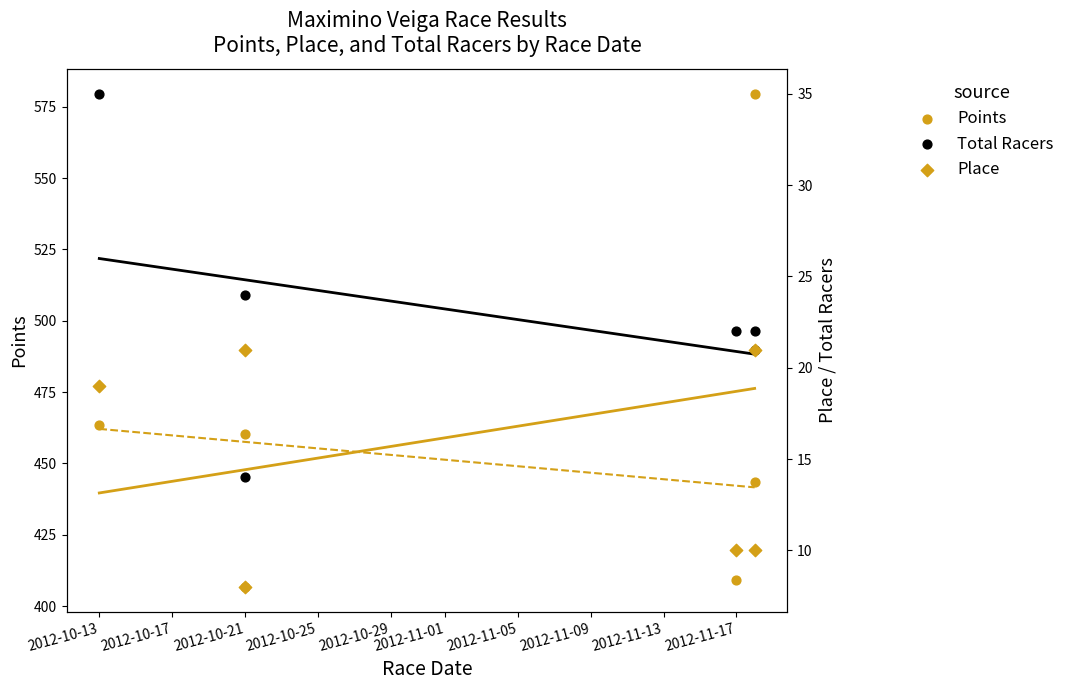

At how many categories does at least one series exceed 112?

6